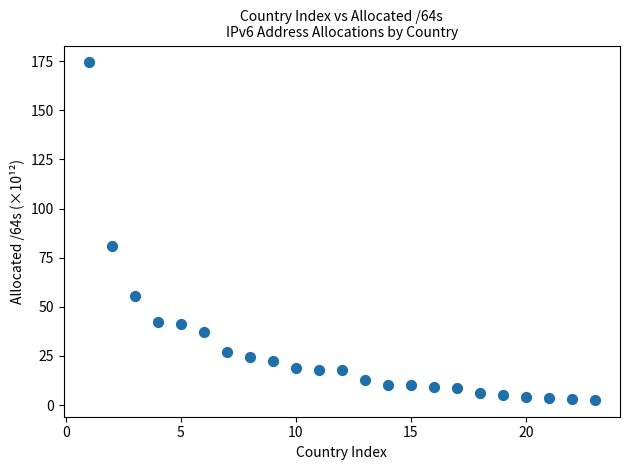

What is the range of Y values (max minus min)?

171.7